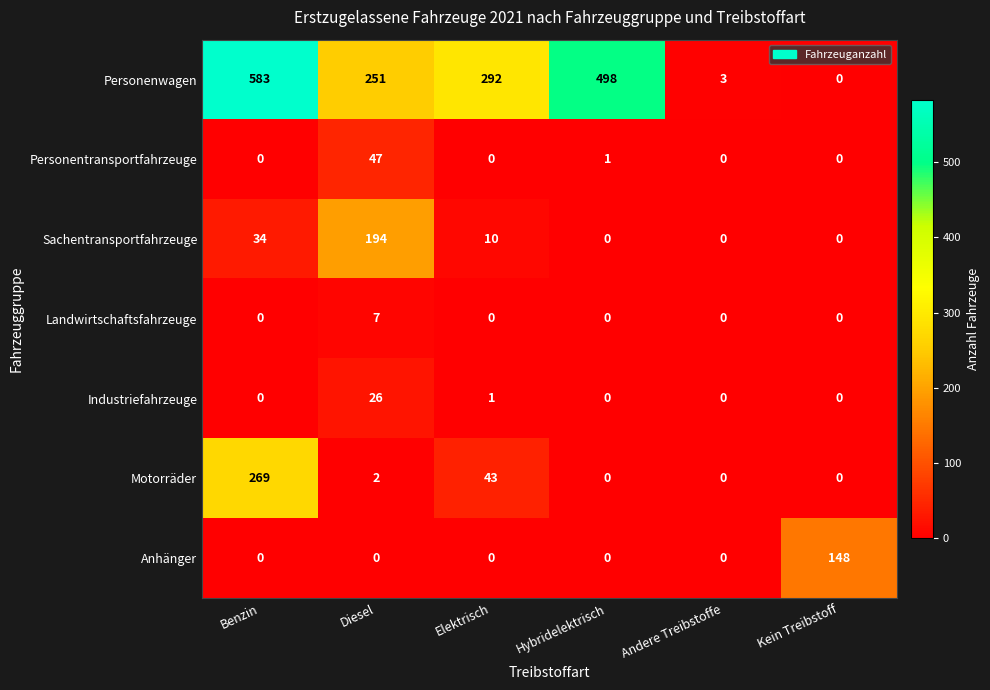

Where does the Motorräder series first go above 2?

Benzin